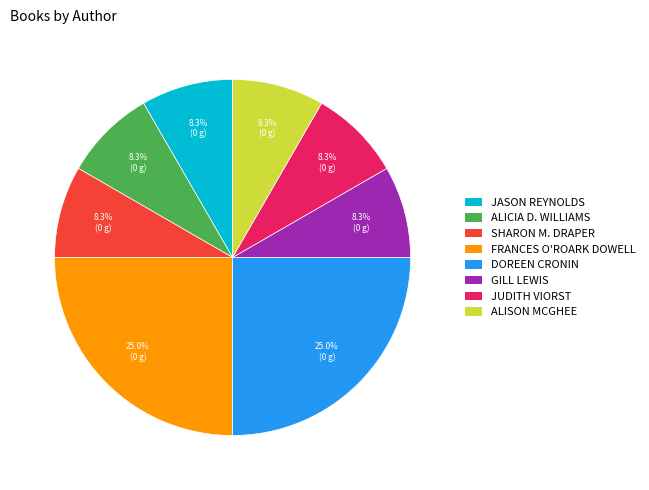

Is there a majority slice in this chart?

No